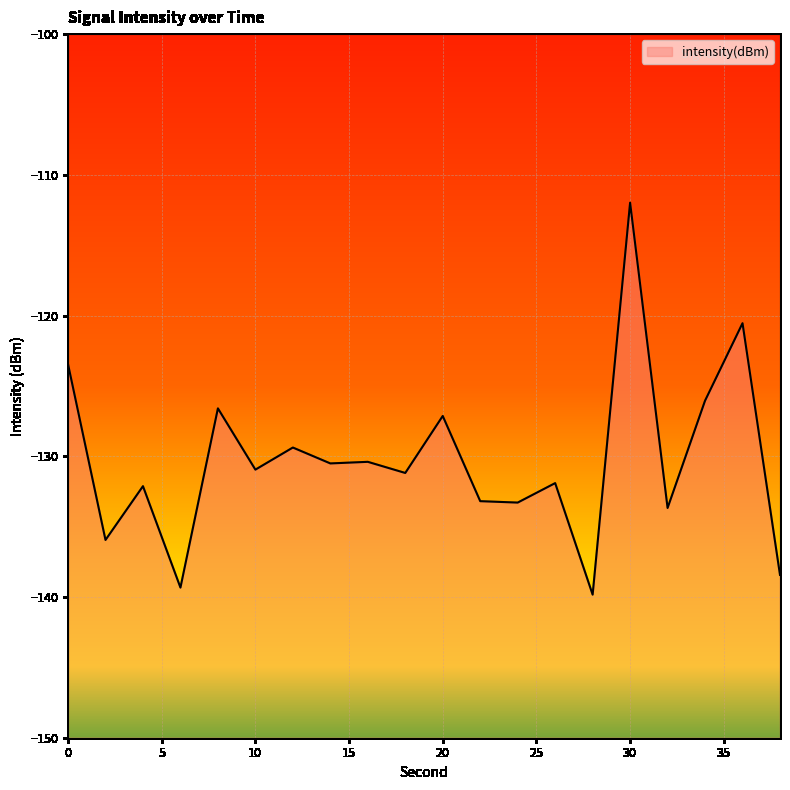

Reading left to right, list all the values displayed in this chart.

0=-123.5	2=-135.9	4=-132.1	6=-139.3	8=-126.6	10=-130.9	12=-129.4	14=-130.5	16=-130.4	18=-131.2	20=-127.1	22=-133.2	24=-133.3	26=-131.9	28=-139.8	30=-112.0	32=-133.7	34=-126.1	36=-120.5	38=-138.4